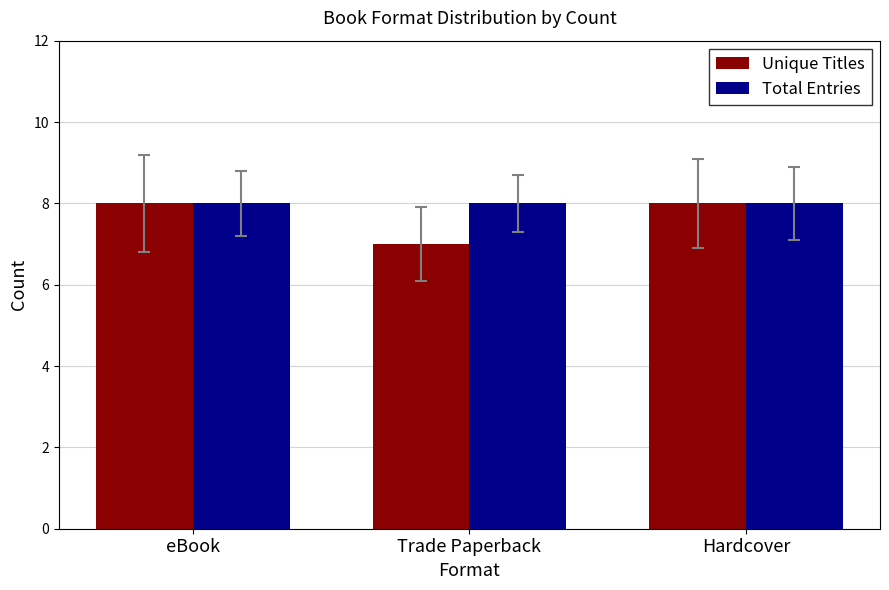

Which series has the largest total across all categories?

Total Entries